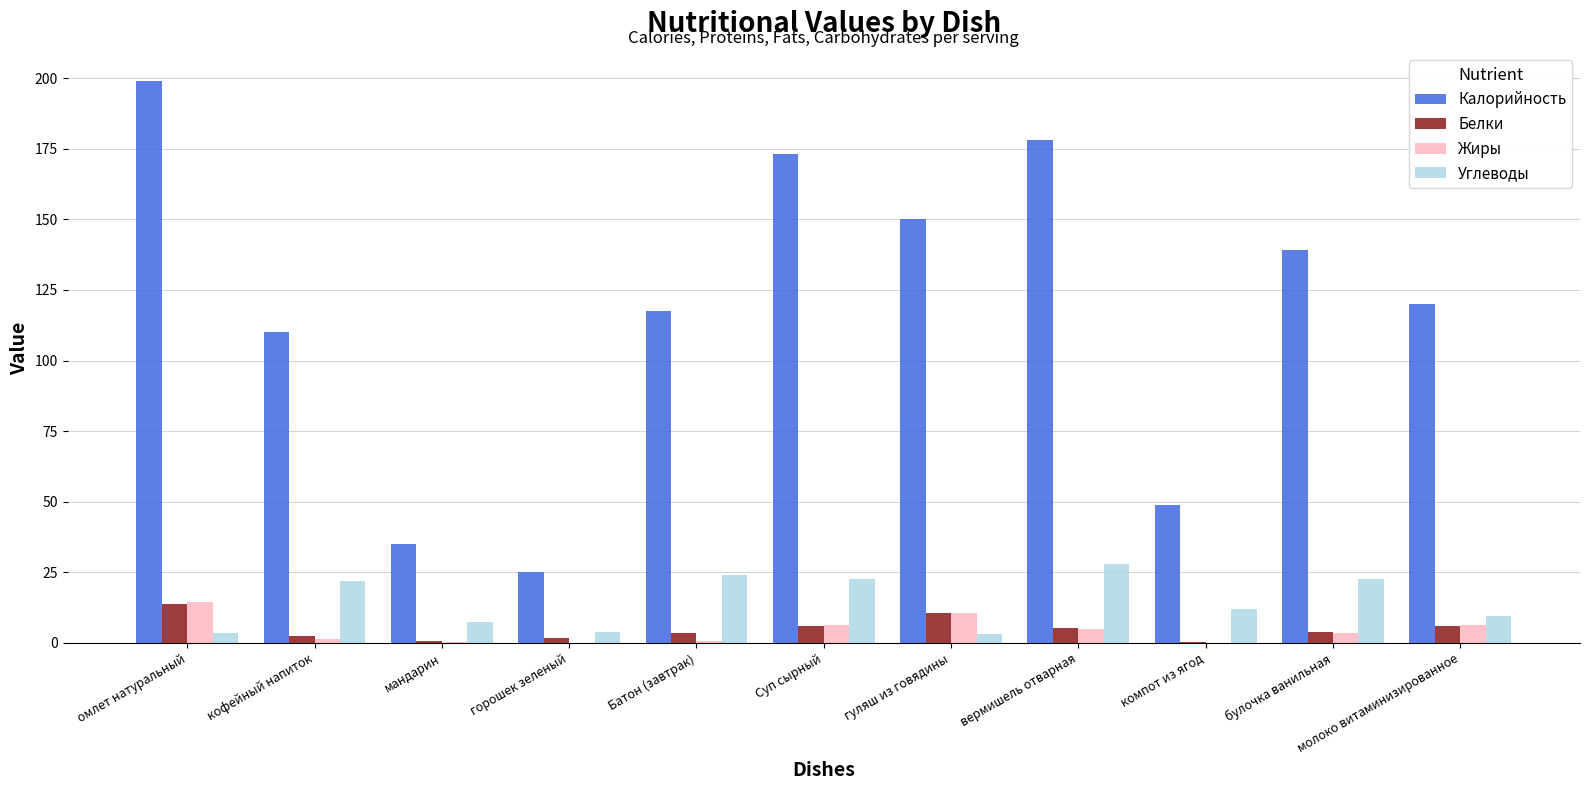

What is the sum of the Калорийность values at вермишель отварная and Суп сырный?

351.0